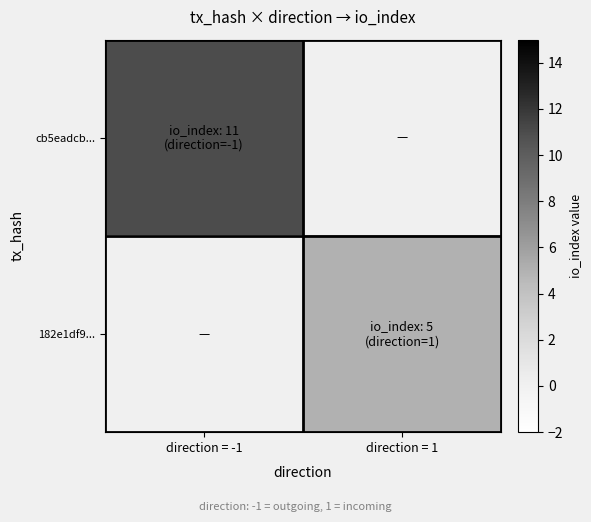

Rank the series at direction = 1 from lowest to highest value.

cb5eadcb..., 182e1df9...